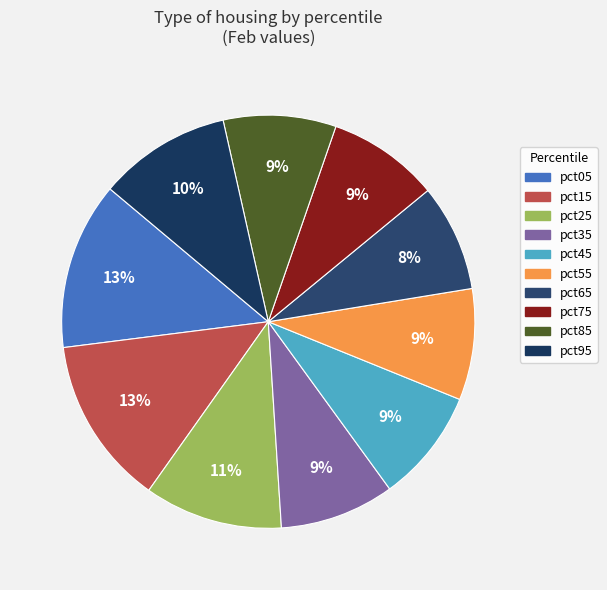

Does pct25 represent more than half of the total?

No